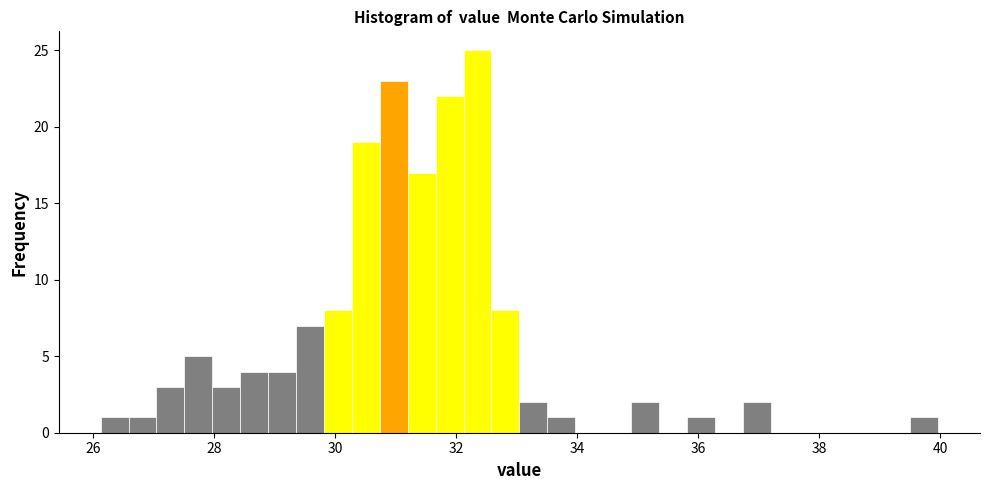

Around what value on the x-axis is the tallest bar? Give the approximate position of its centre, as read against the axis.

32.4